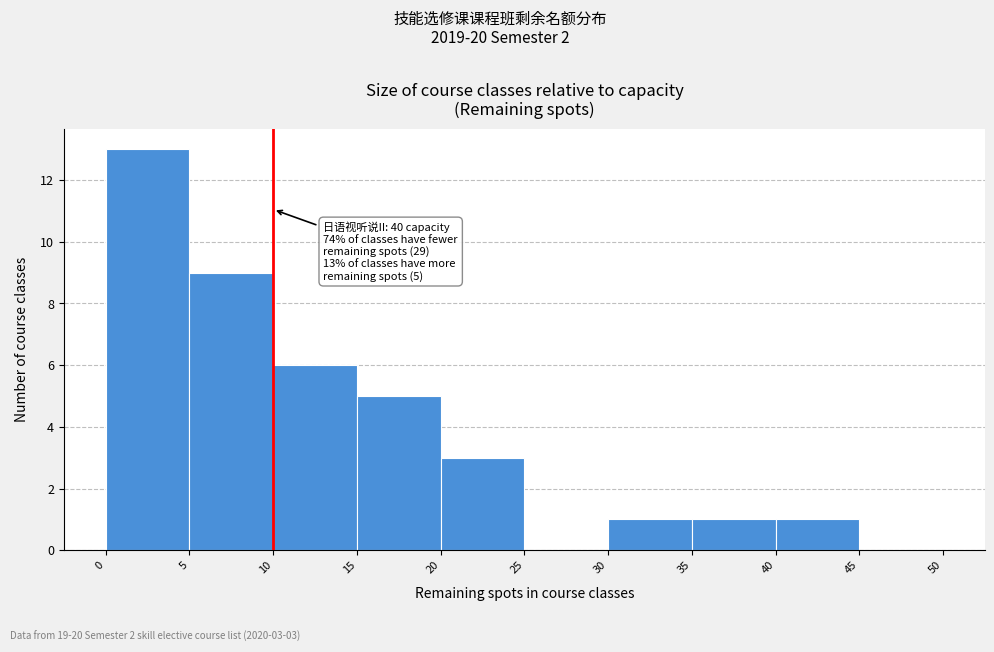

Which range on the x-axis has the tallest bar?

0 to 5